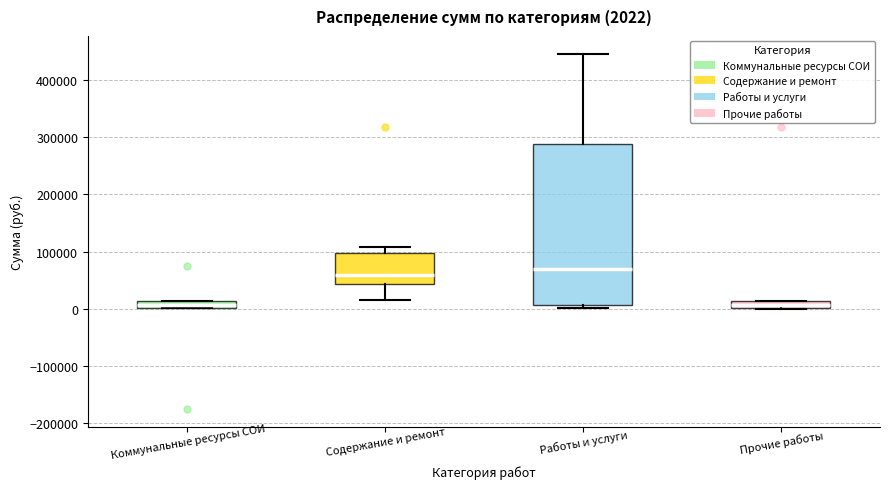

Comparing the boxes themselves (not the whiskers), which one is the tallest?

Работы и услуги